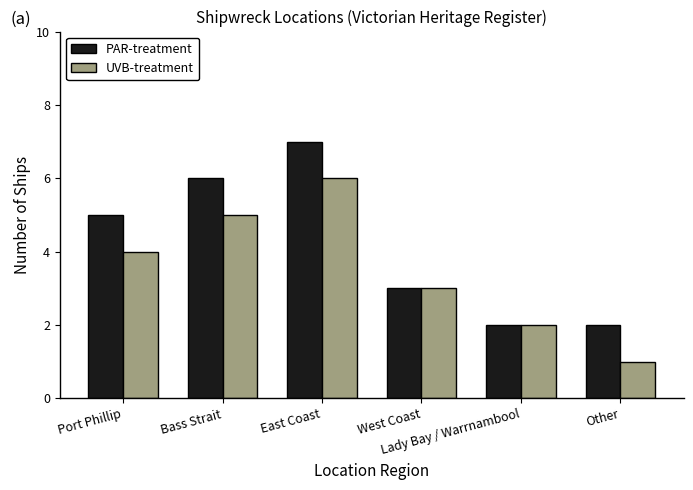

What position from the right is East Coast?

4